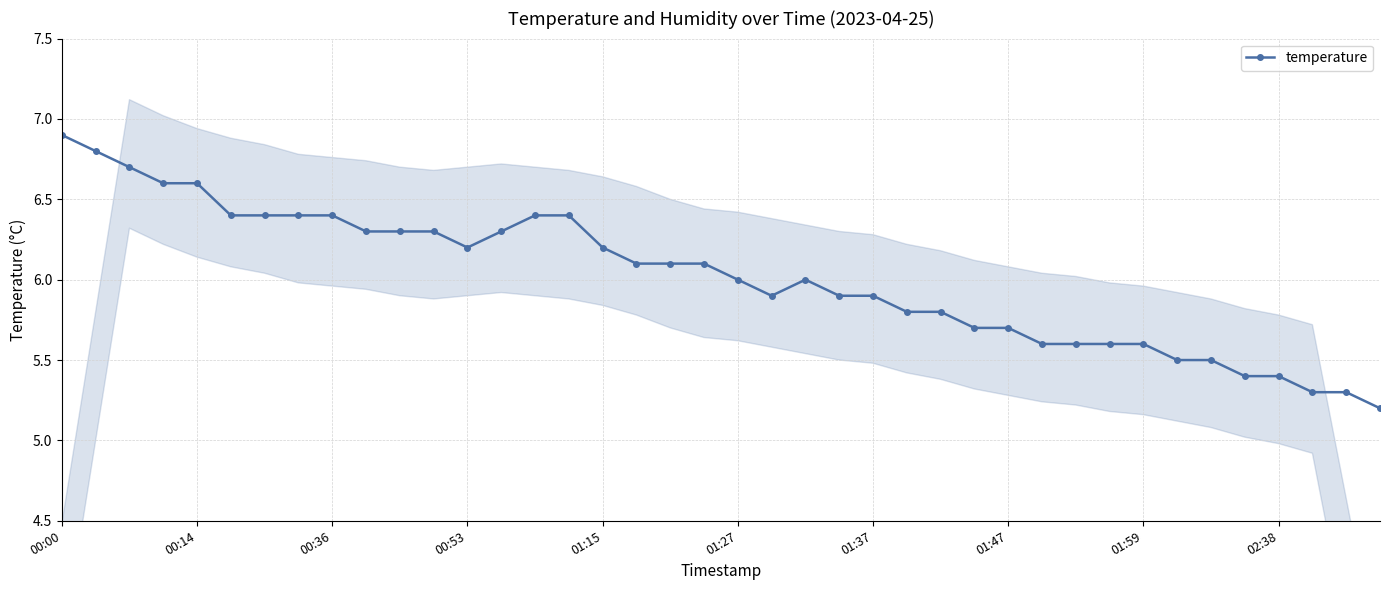

How many points are higher than both their immediate neighbors (excluding endpoints)?

1